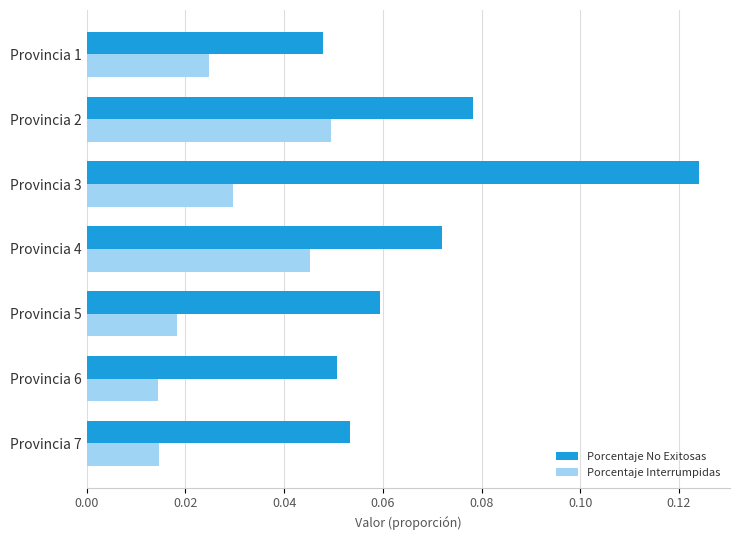

Which series has the largest range (max minus min)?

Porcentaje No Exitosas